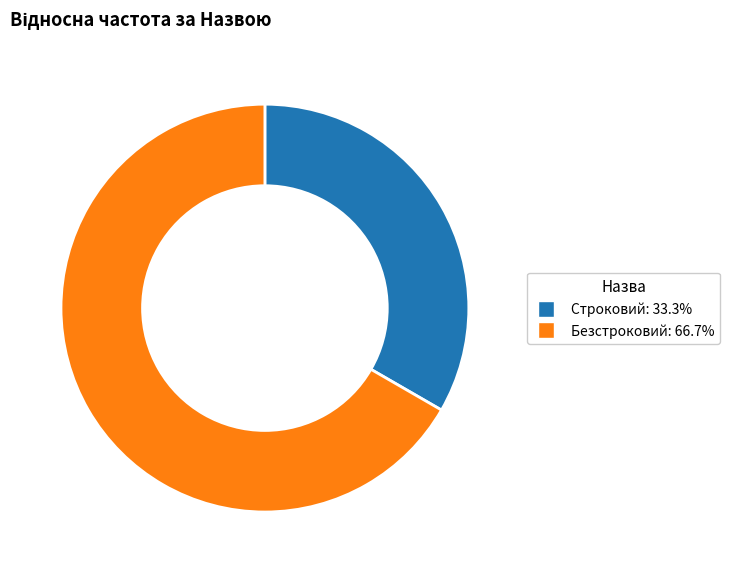

Rank the categories by value from lowest to highest.

Строковий, Безстроковий